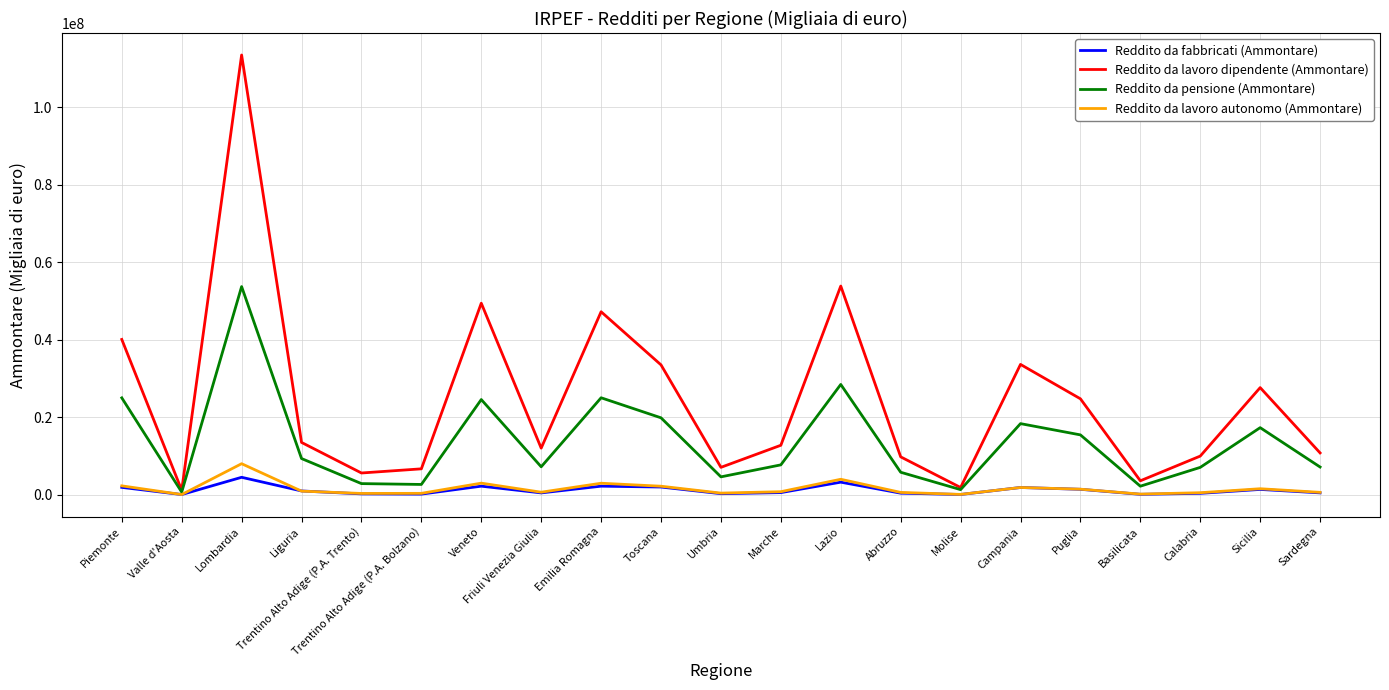

How many lines are shown in the chart?

4